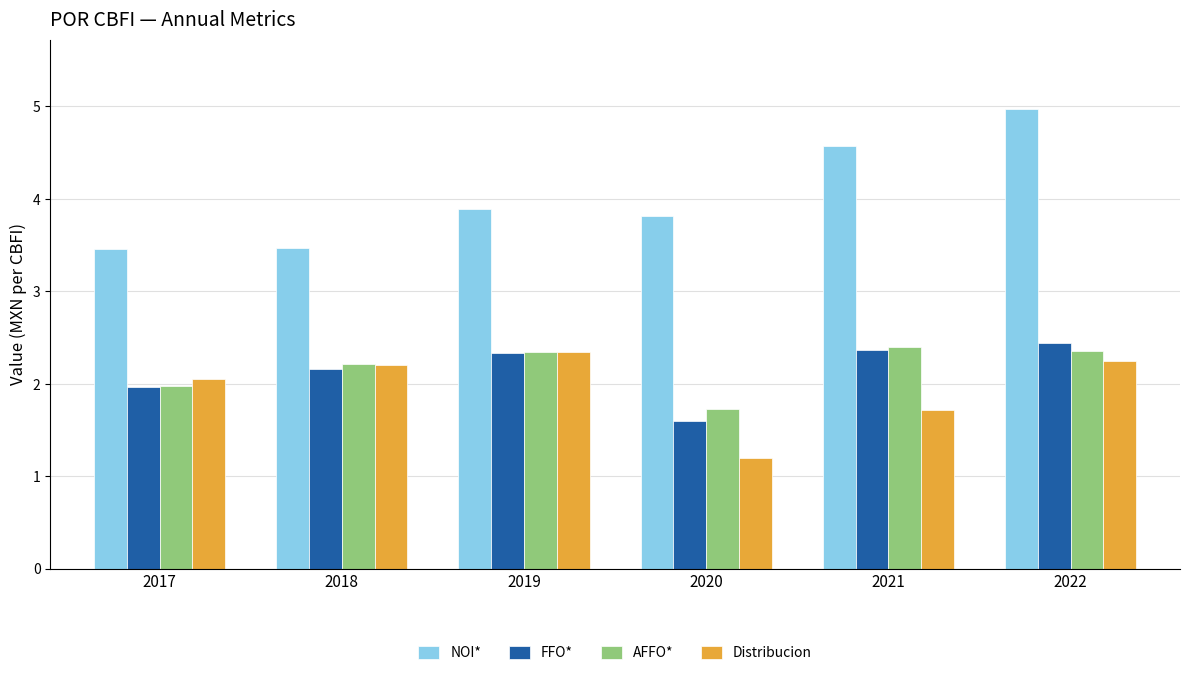

What is the minimum value for NOI*?

3.5